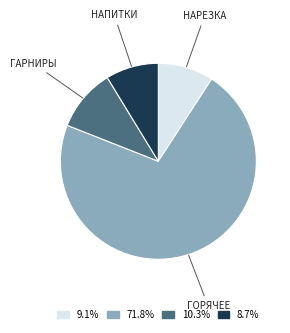

Is there any slice that represents more than half of the pie?

Yes